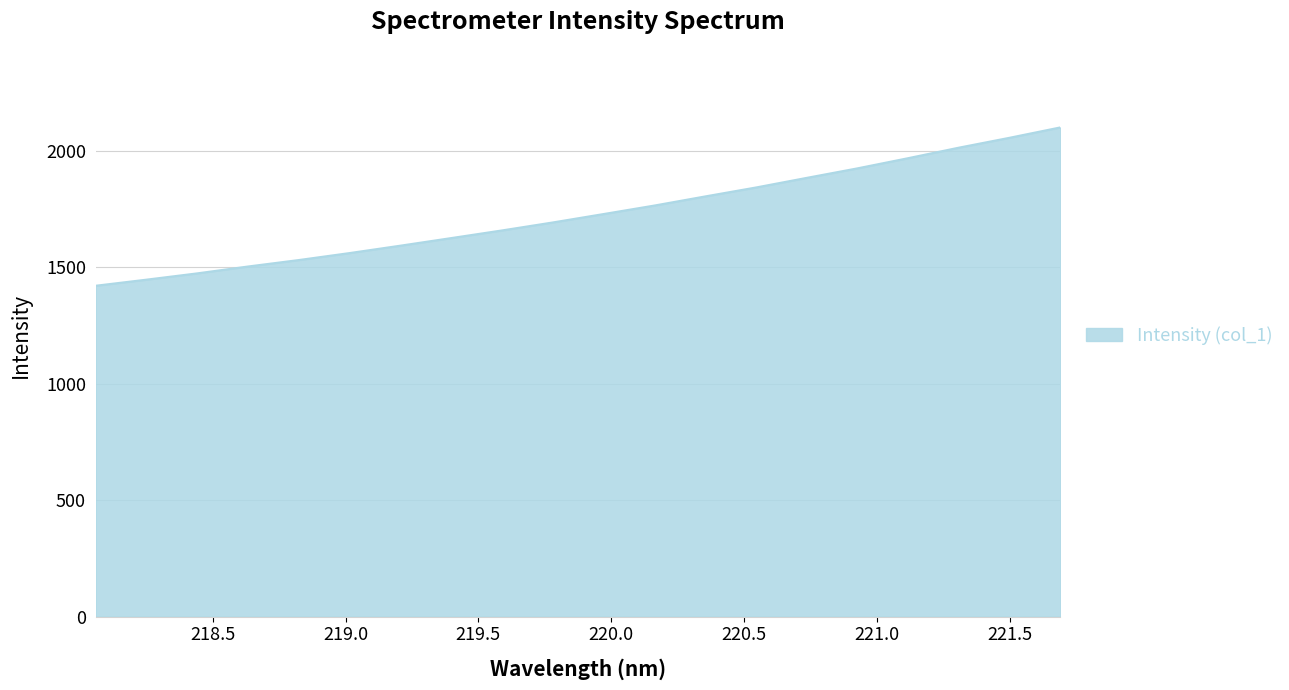

What is the difference between the maximum and minimum values?

679.4